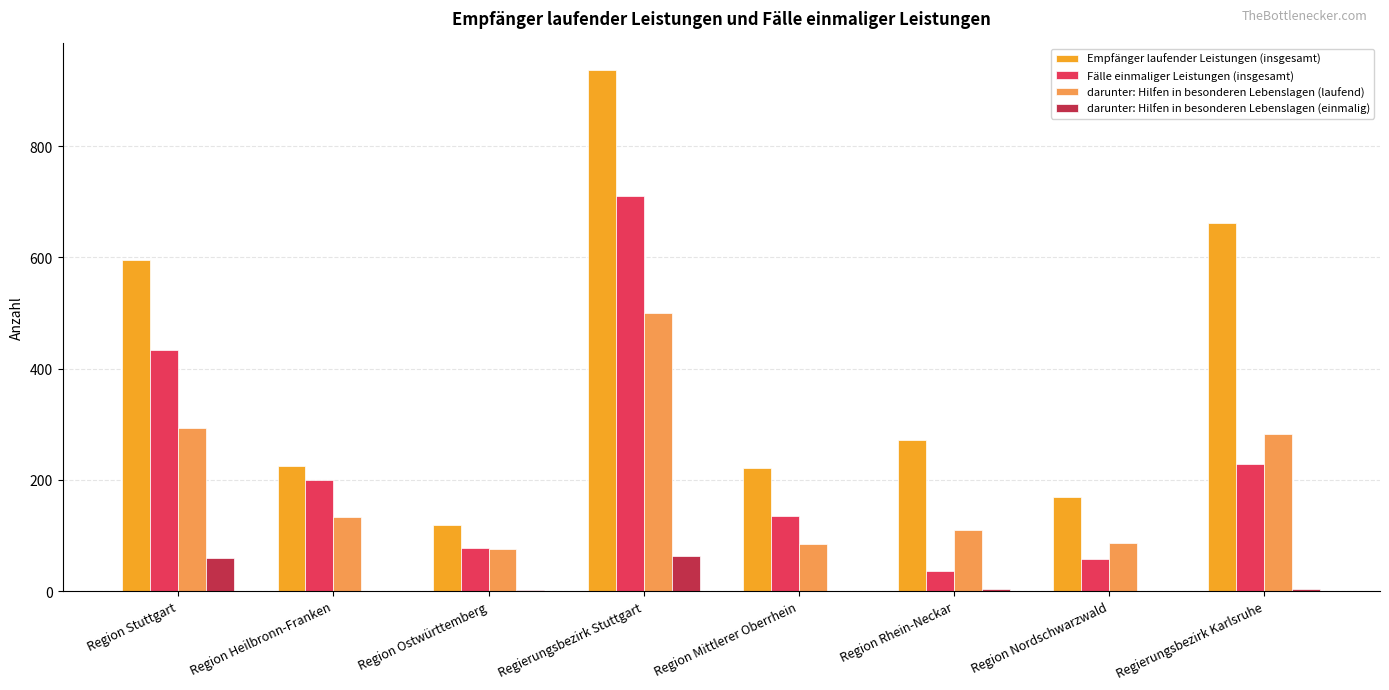

Between Region Stuttgart and Region Heilbronn-Franken, which series saw the biggest shift?

Empfänger laufender Leistungen (insgesamt)